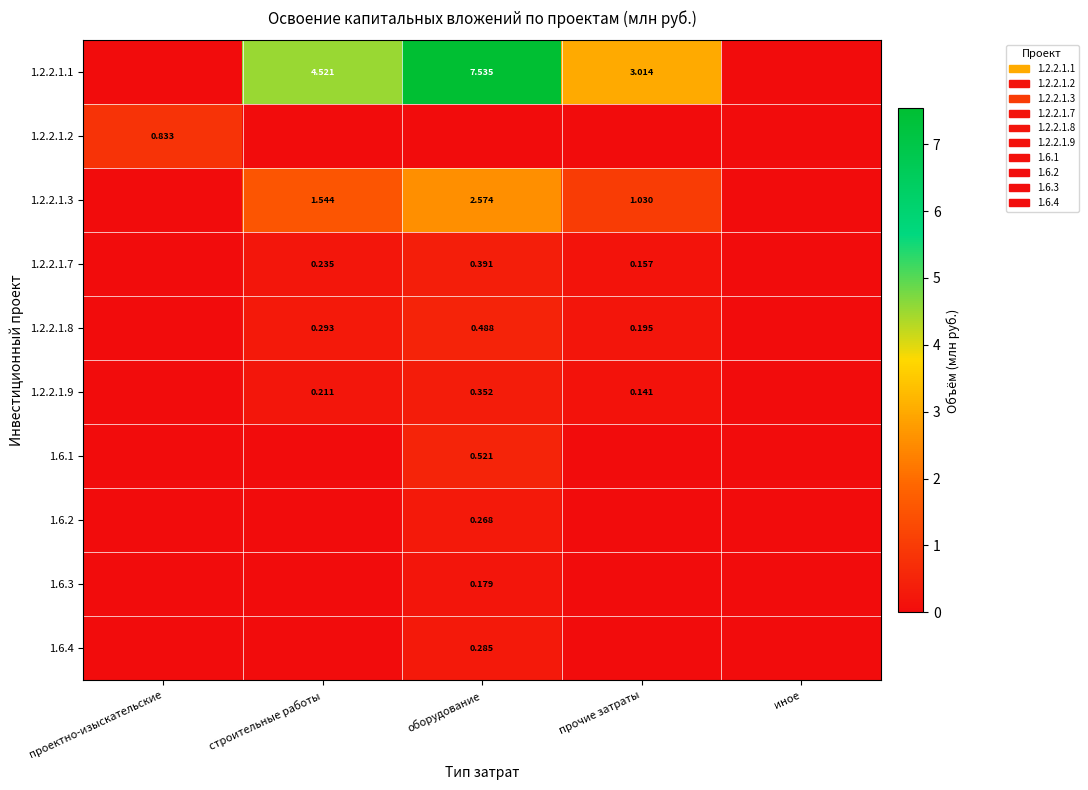

At how many categories does at least one series exceed 2?

3